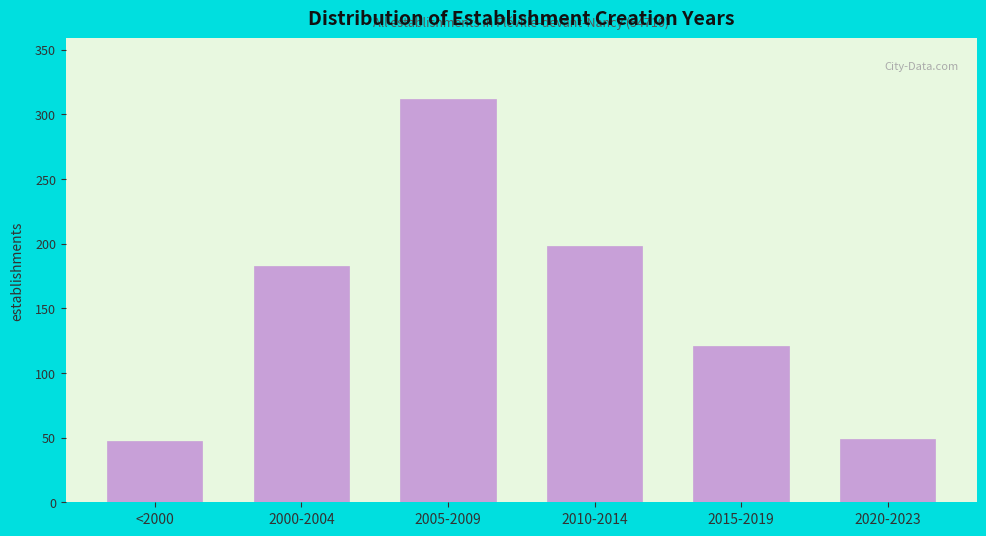

Reading left to right, transcribe all the data shown in this chart.

<2000=47	2000-2004=183	2005-2009=312	2010-2014=198	2015-2019=121	2020-2023=49